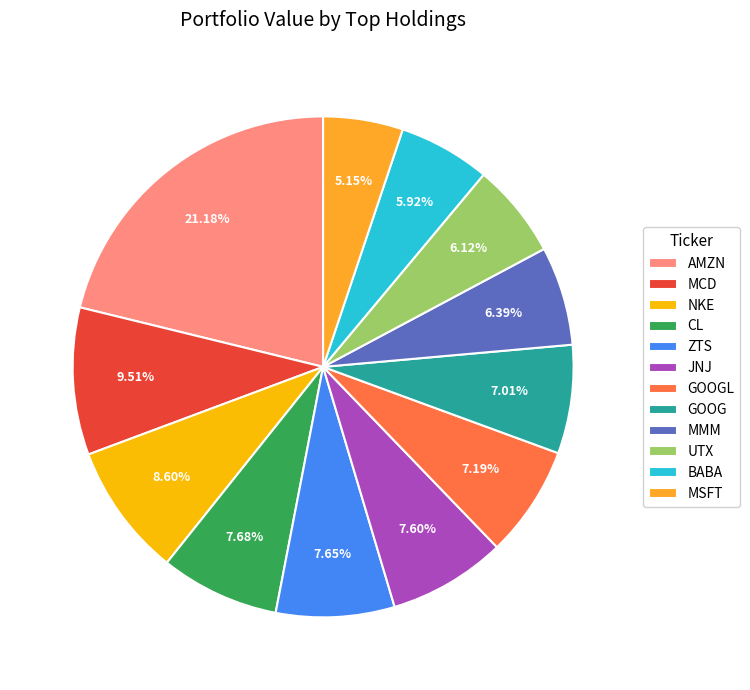

Is the sum of CL and GOOG greater than half?

No